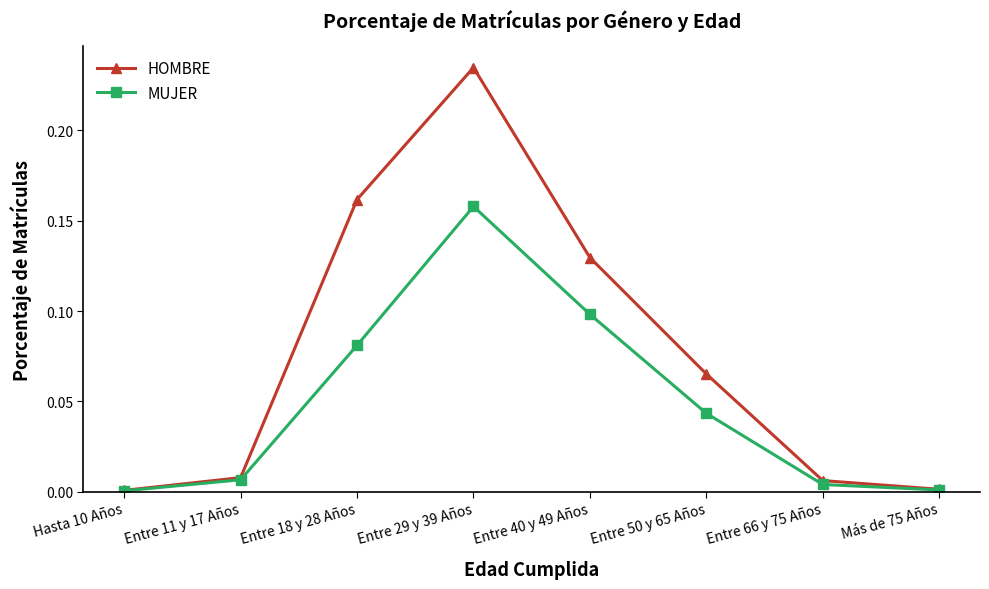

Which series has the widest spread of values?

HOMBRE